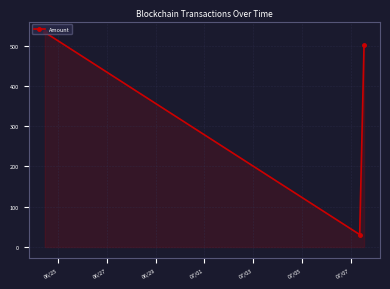

What is the value of the 3rd point from the left?

500.8